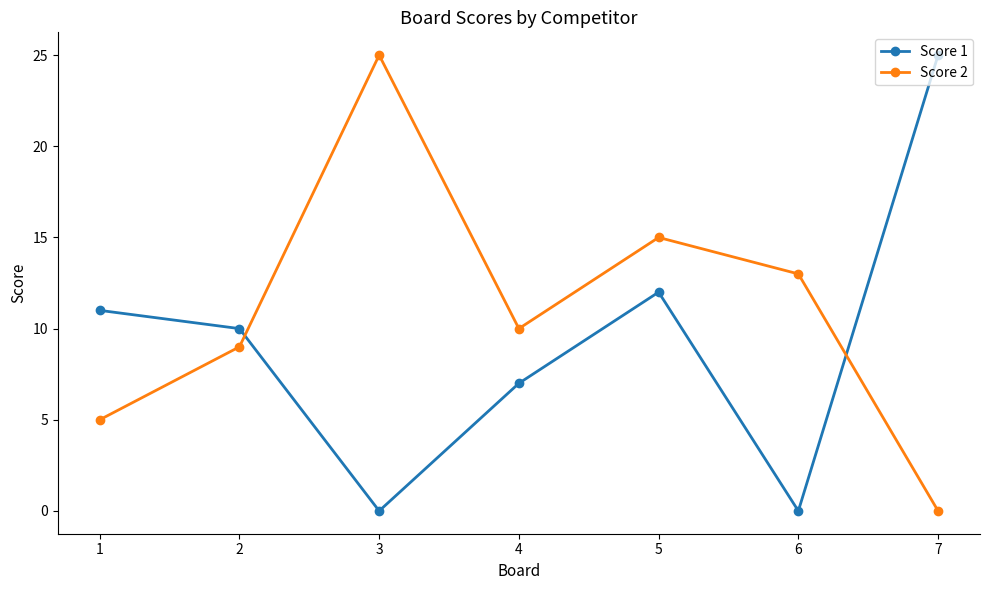

What is the greatest value displayed?

25